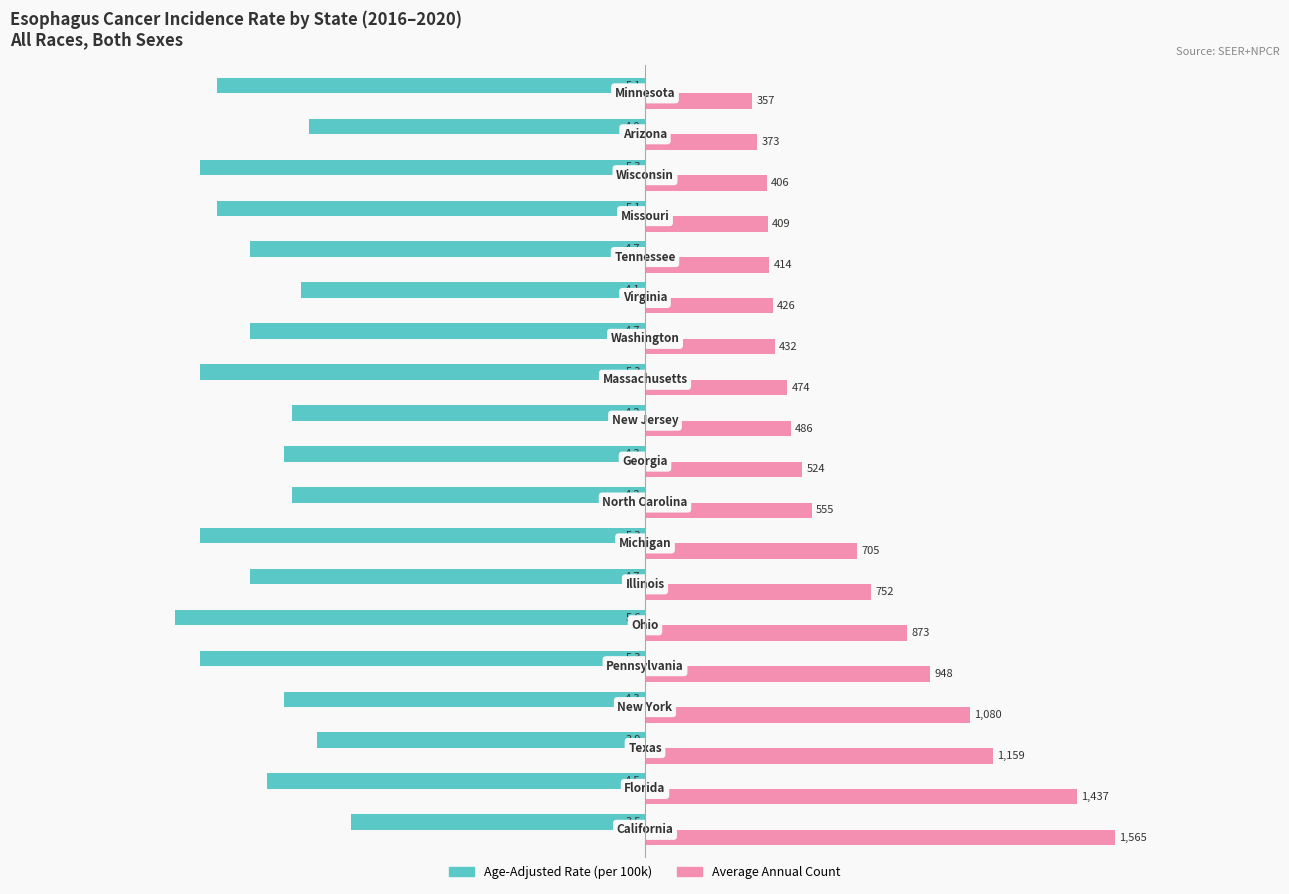

How many bars are there in each group?

2